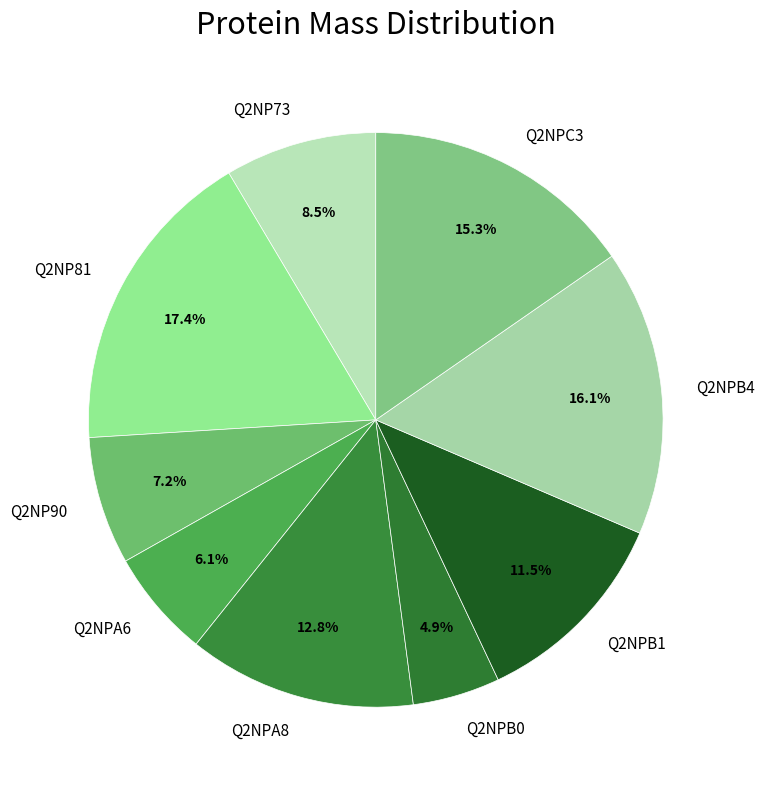

To the nearest percent, what portion does Q2NP81 represent?

17%